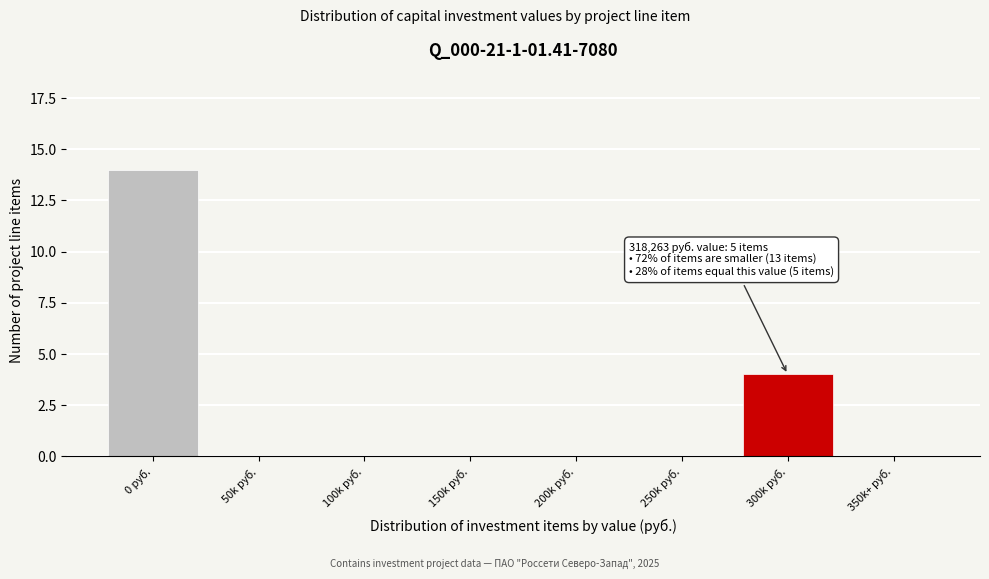

Reading left to right, list all the values displayed in this chart.

0 руб.=14	50k руб.=0	100k руб.=0	150k руб.=0	200k руб.=0	250k руб.=0	300k руб.=4	350k+ руб.=0